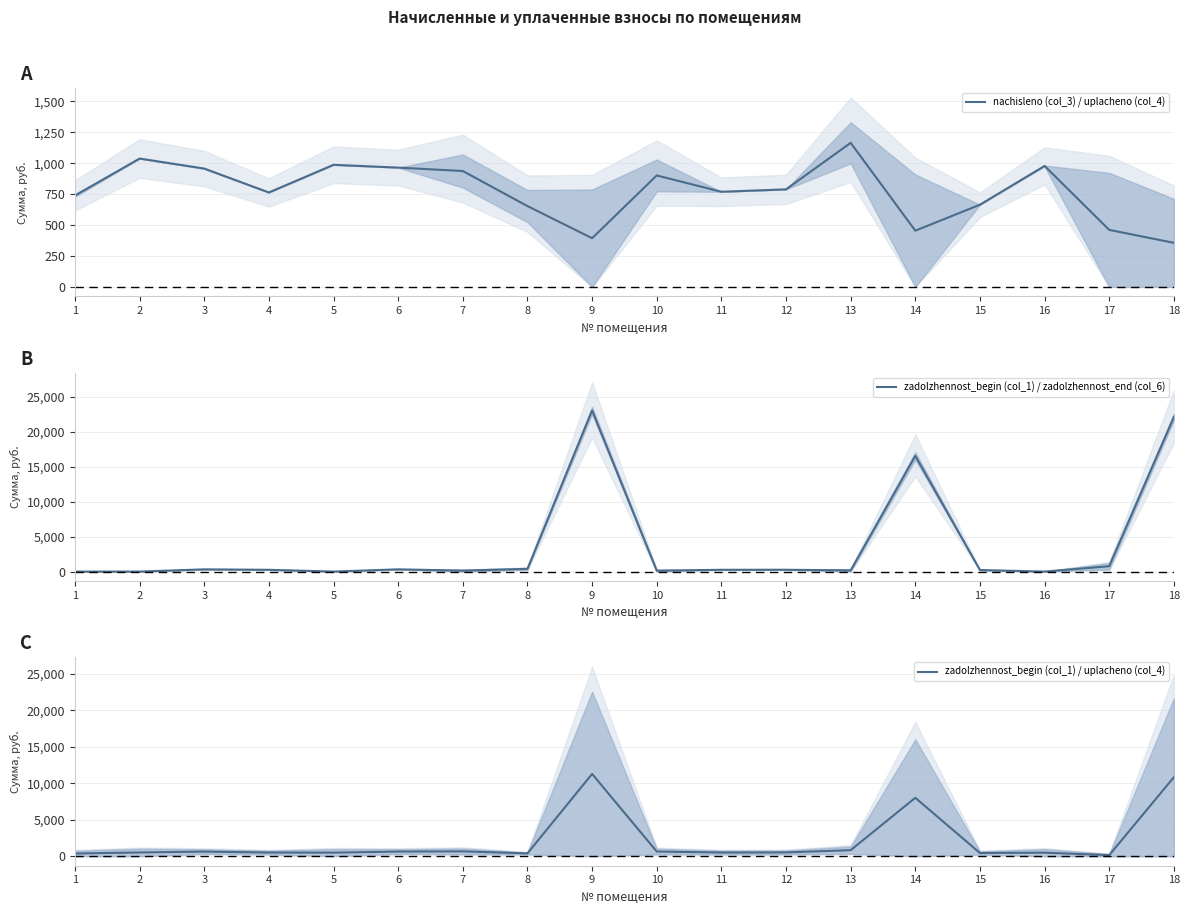

List the series in order of their overall mean, highest first.

zadolzhennost_begin (col_1) / zadolzhennost_end (col_6), zadolzhennost_begin (col_1) / uplacheno (col_4), nachisleno (col_3) / uplacheno (col_4)